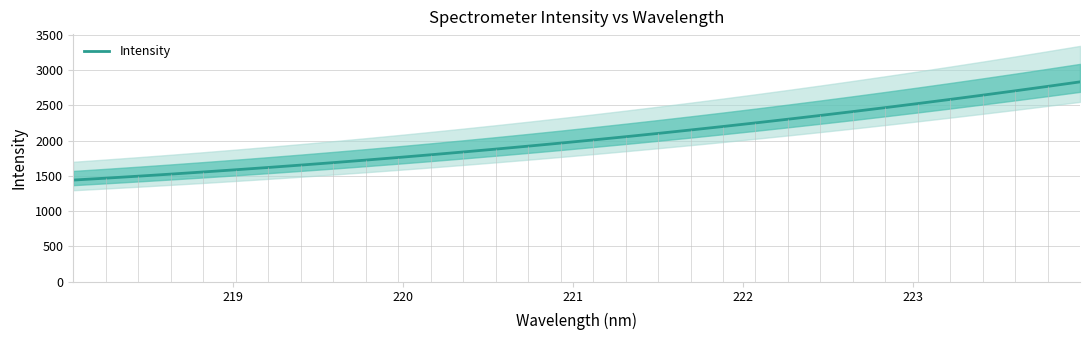

Reading right to left, extract all data points from this chart.

2834.4	2770.3	2707.4	2646.0	2585.8	2526.9	2469.4	2413.2	2358.4	2304.8	2252.6	2201.6	2152.0	2103.6	2056.5	2010.8	1966.2	1922.9	1880.9	1840.1	1800.5	1762.1	1725.0	1689.0	1654.1	1620.4	1587.9	1556.4	1526.1	1496.9	1468.7	1441.5